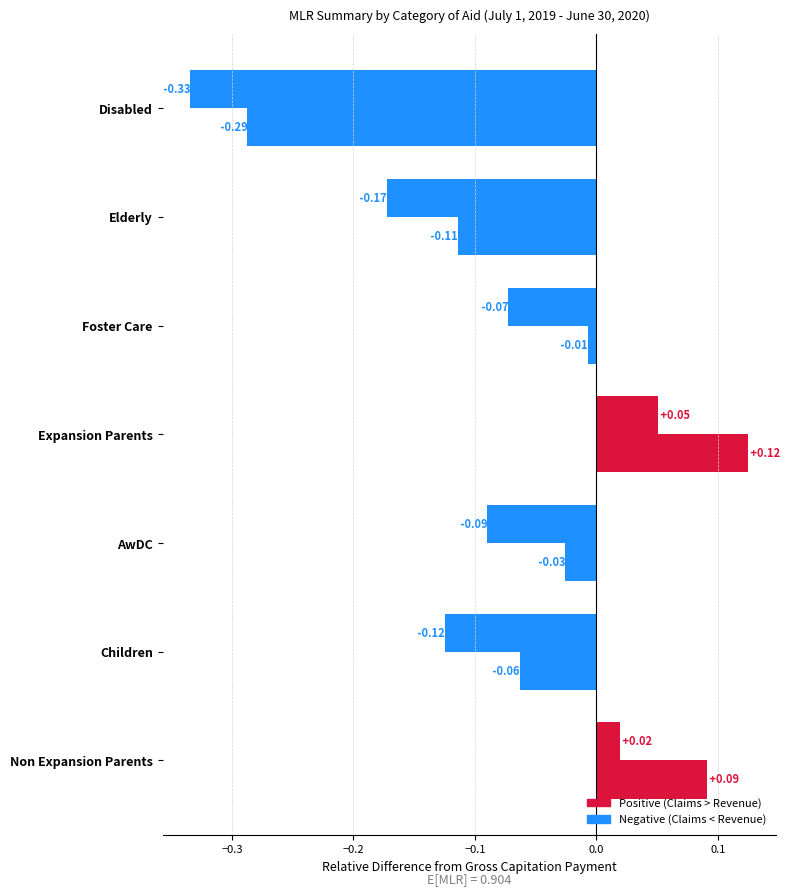

How many series are shown in this chart?

2